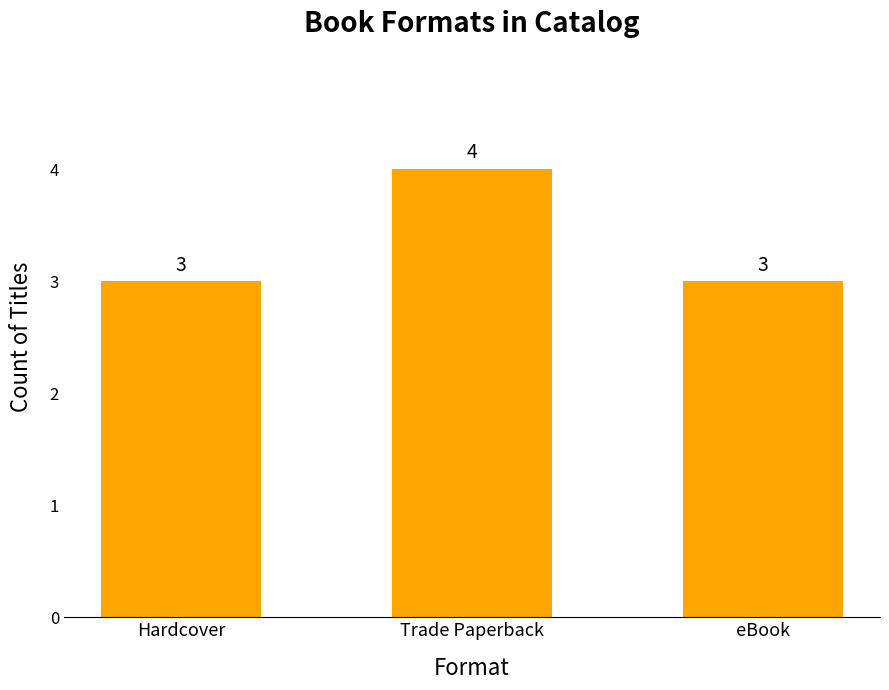

What is the average value?

3